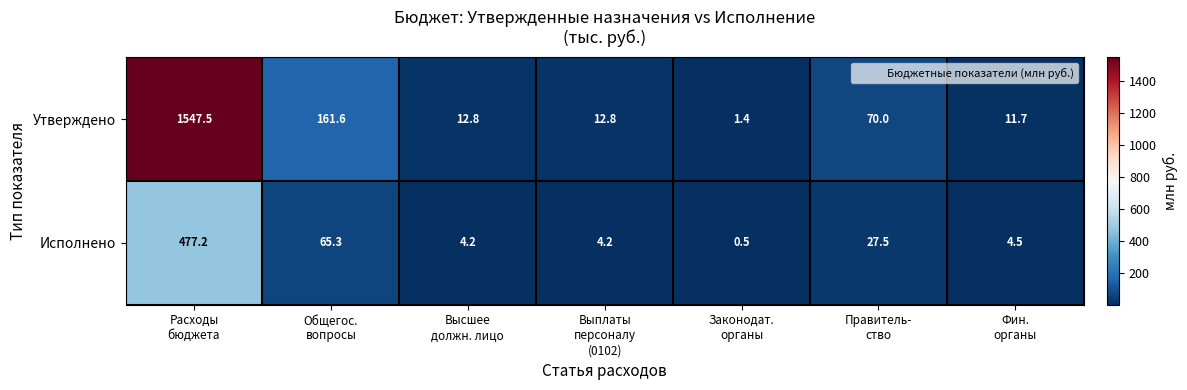

What is the sum of all Утверждено values?

1817.8